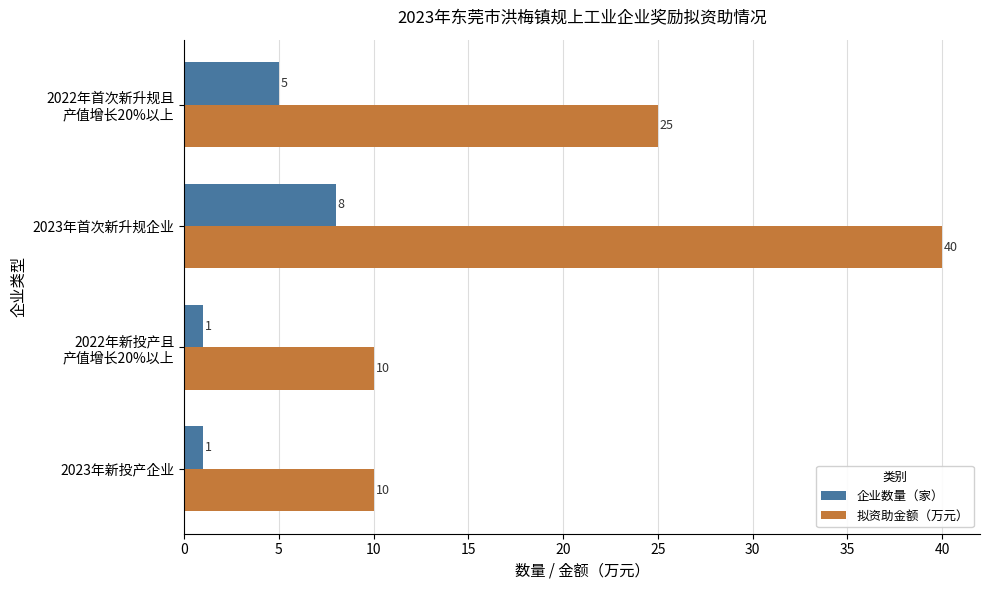

How many values in the 企业数量（家） series are below 5?

2